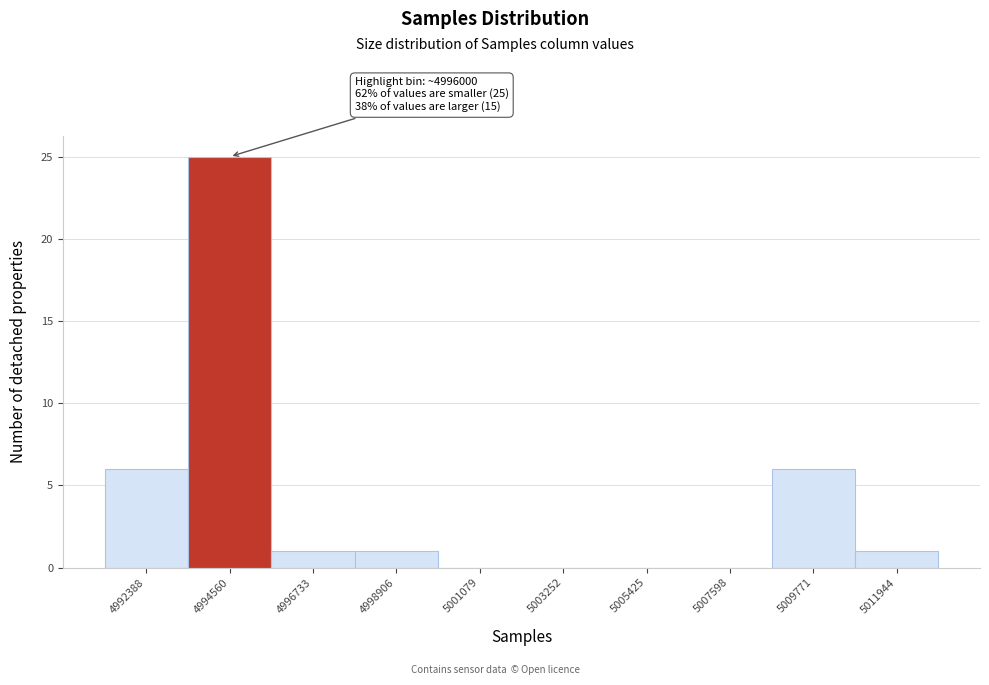

What is the sum of all values?

40